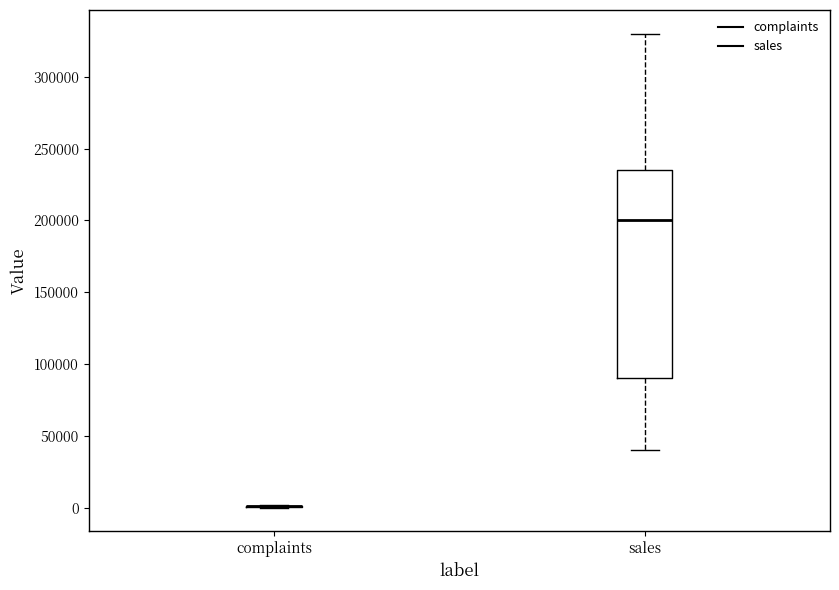

Reading left to right, transcribe this box plot: for each box, give where its median line is, the range the box spans, and where its two whiskers end, as read against the y-axis. The values are not printed on the chart, so give them approximately, as read against the axis.

complaints: box collapsed to a line at 0, whiskers 0 to 0
sales: median 200000, box 90000 to 235000, whiskers 40000 to 330000